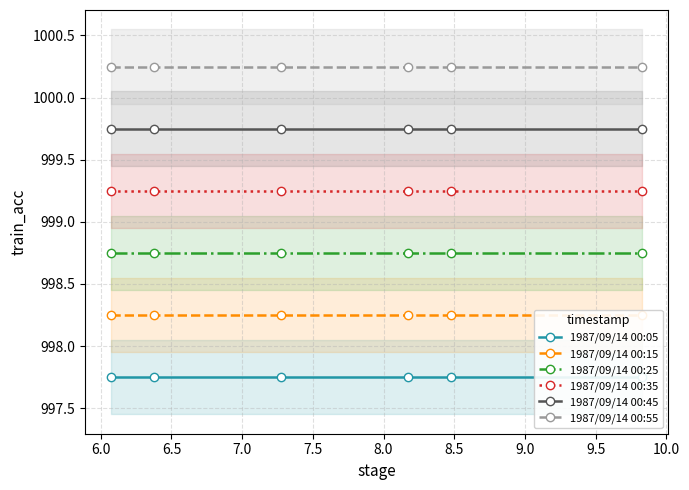

True or false: 1987/09/14 00:45 and 1987/09/14 00:25 intersect in this chart.

False